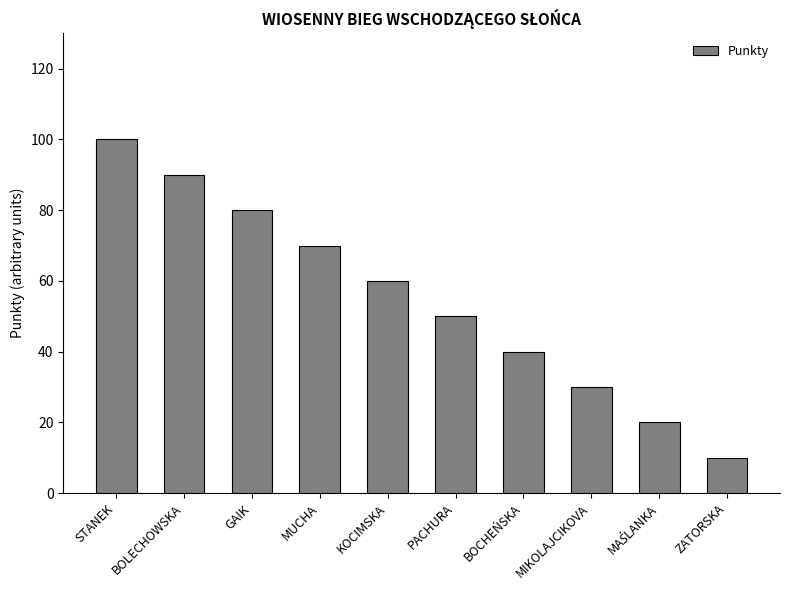

Approximately how many times larger is the value at BOCHEŃSKA compared to MIKOLAJCIKOVA?

1.3